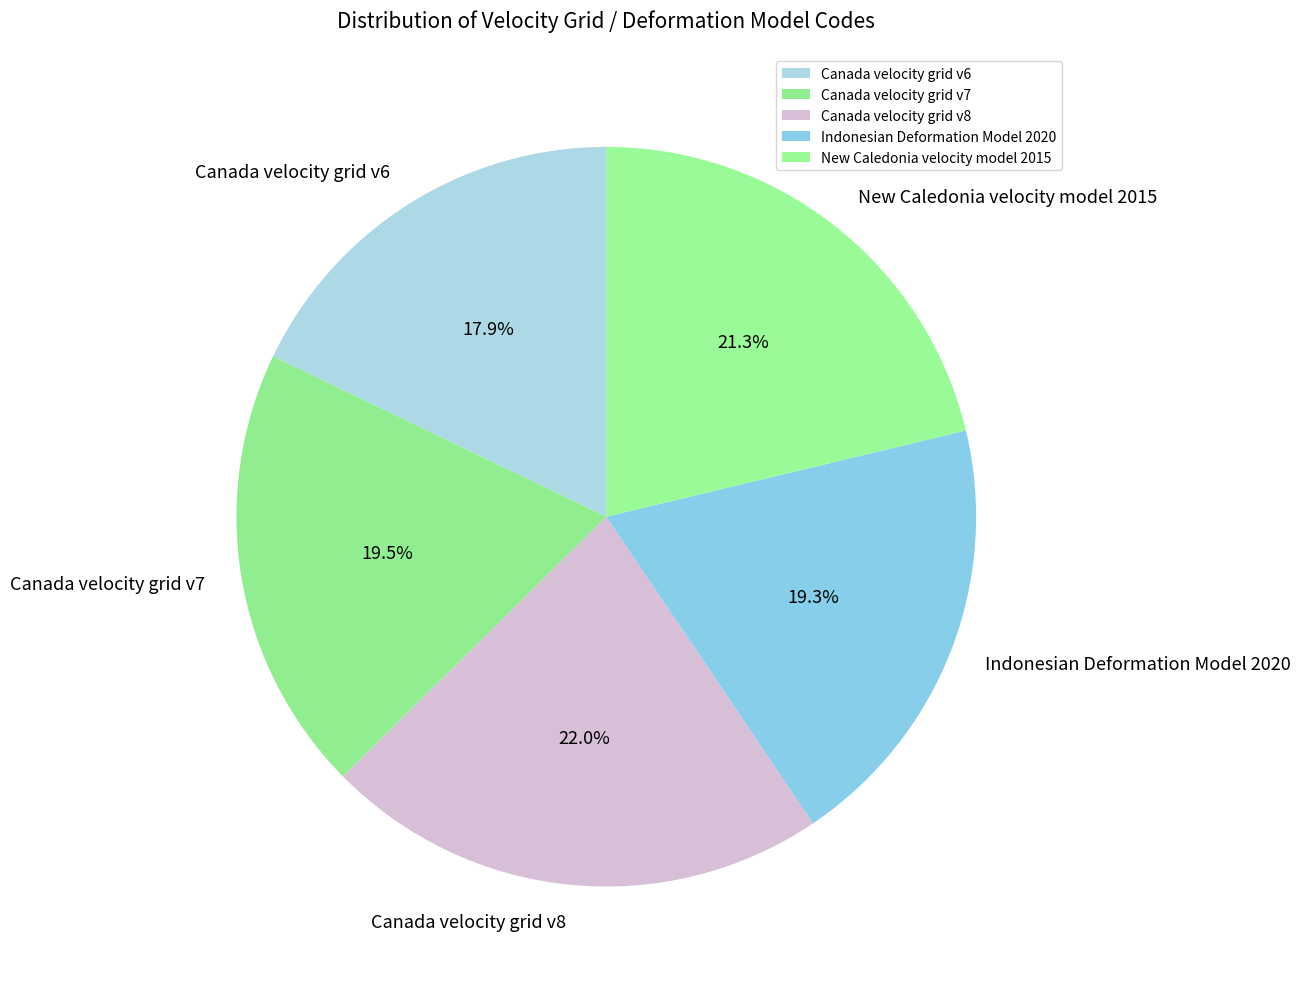

Which slice is the largest?

Canada velocity grid v8